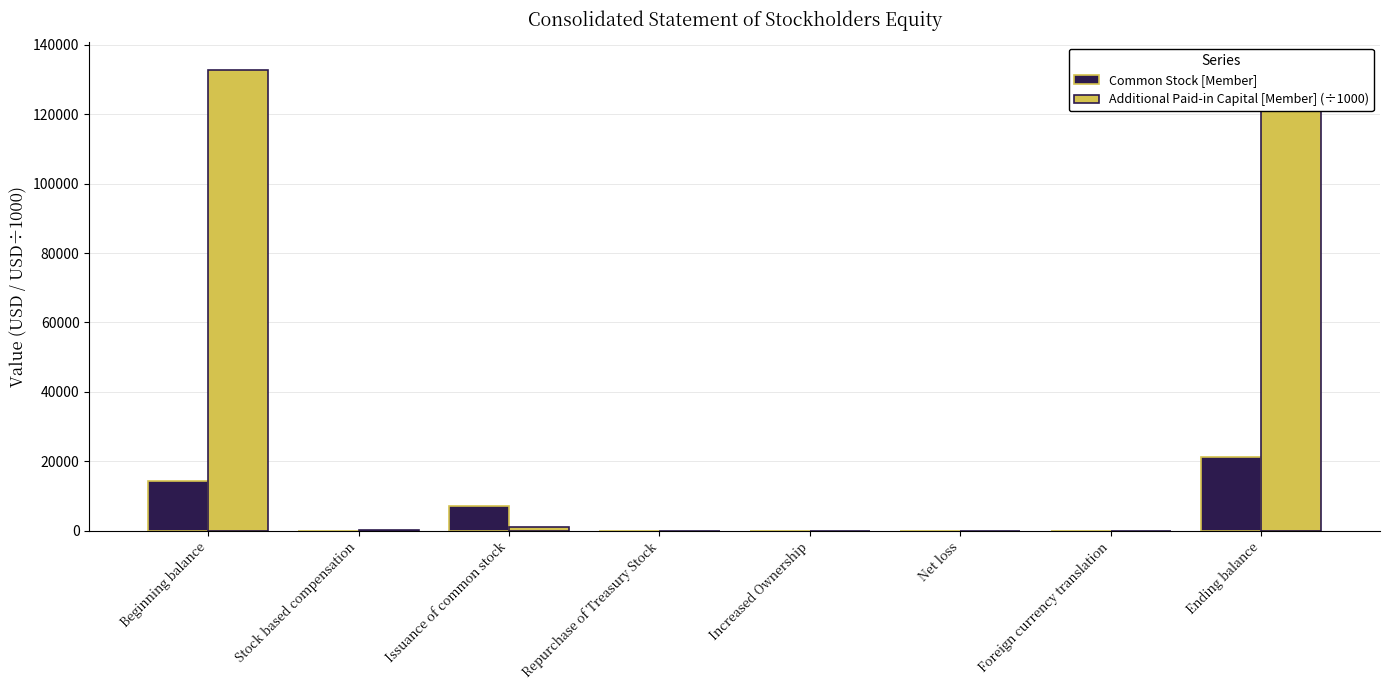

What are all the series names shown in the legend?

Common Stock [Member], Additional Paid-in Capital [Member] (÷1000)